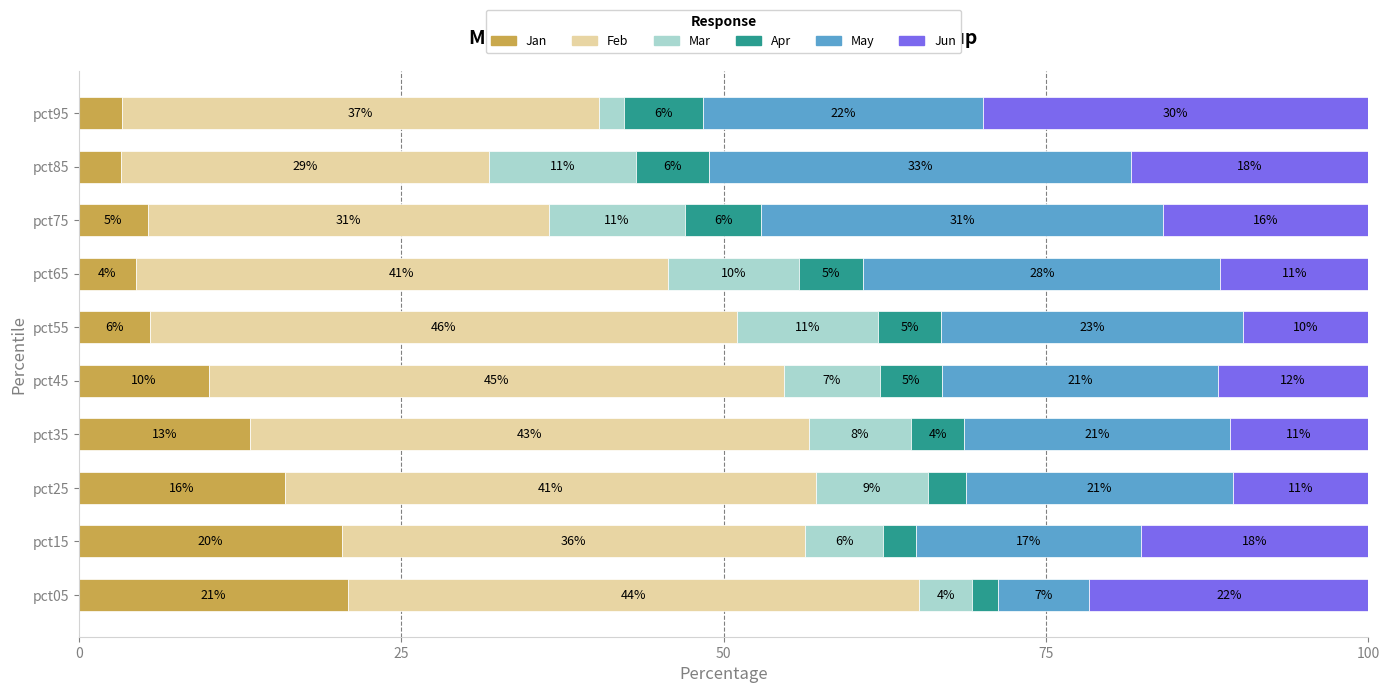

At which category is the sum across all series the highest?

pct35